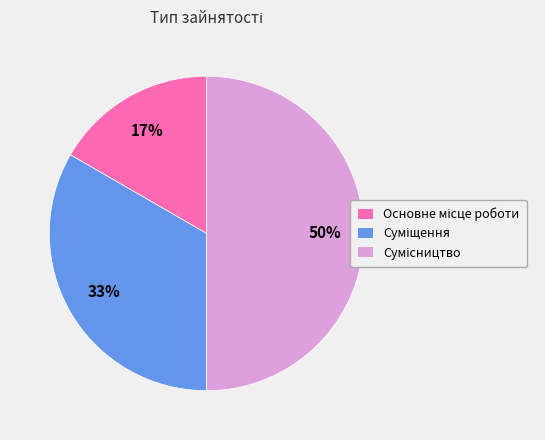

To the nearest percent, what is the average slice percentage?

33%